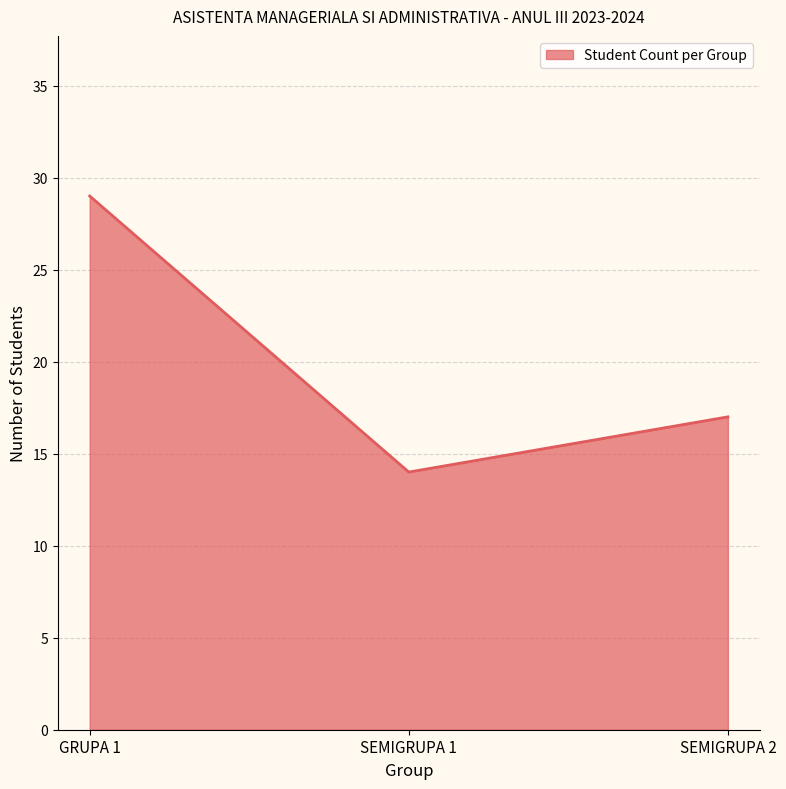

The value at GRUPA 1 is 29. True or false?

True